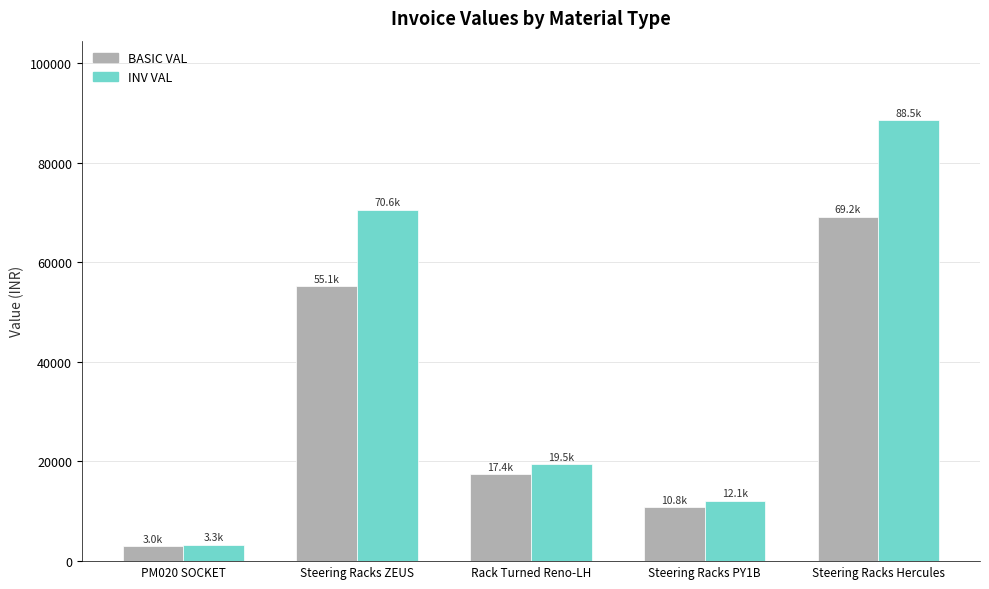

What value does the BASIC VAL series have at Rack Turned Reno-LH?

17400.0